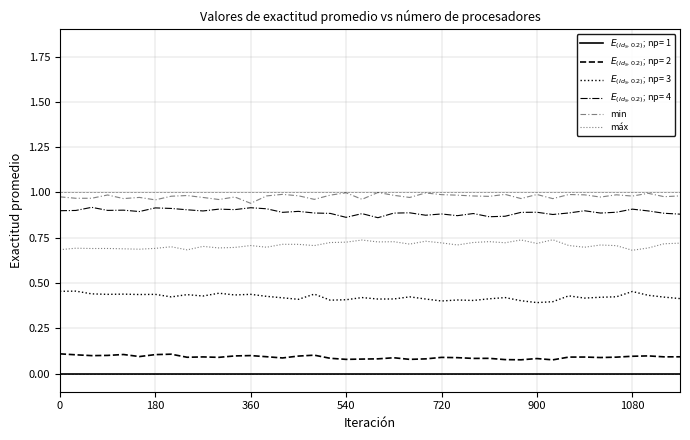

Which series has the largest total across all categories?

min